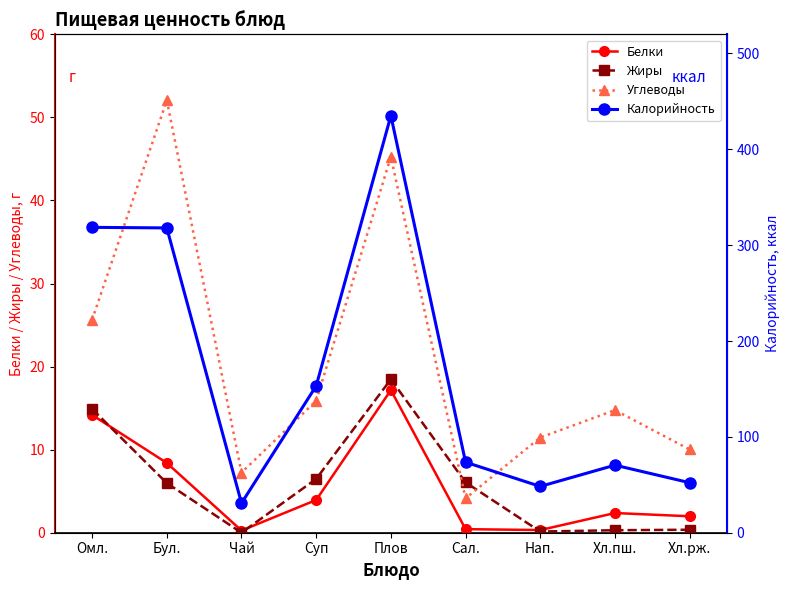

Which series changed the most between Омл. and Нап.?

Калорийность